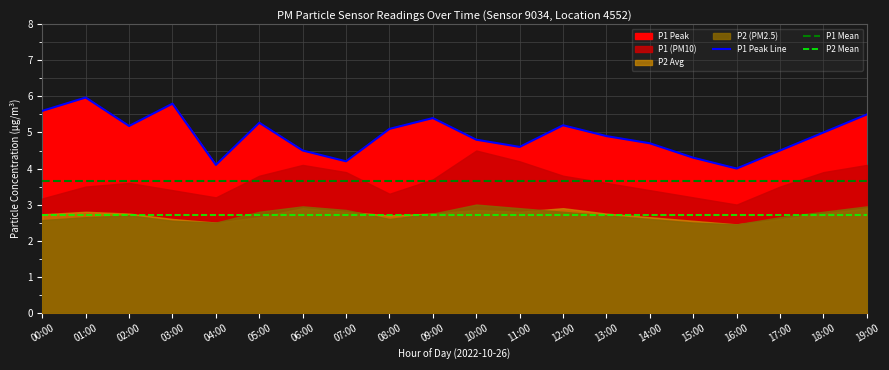

What is the label of the 9th point from the left?

08:00